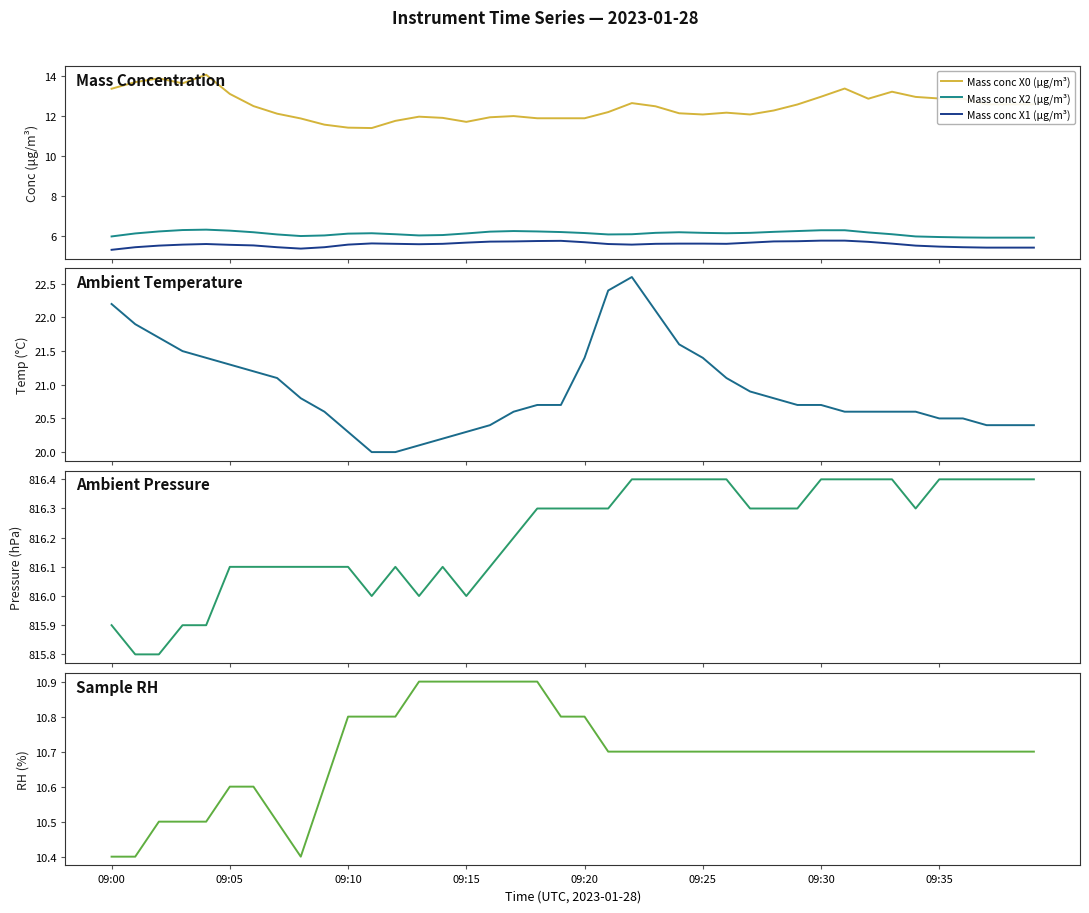

What is the total value across all series at 24?

872.6